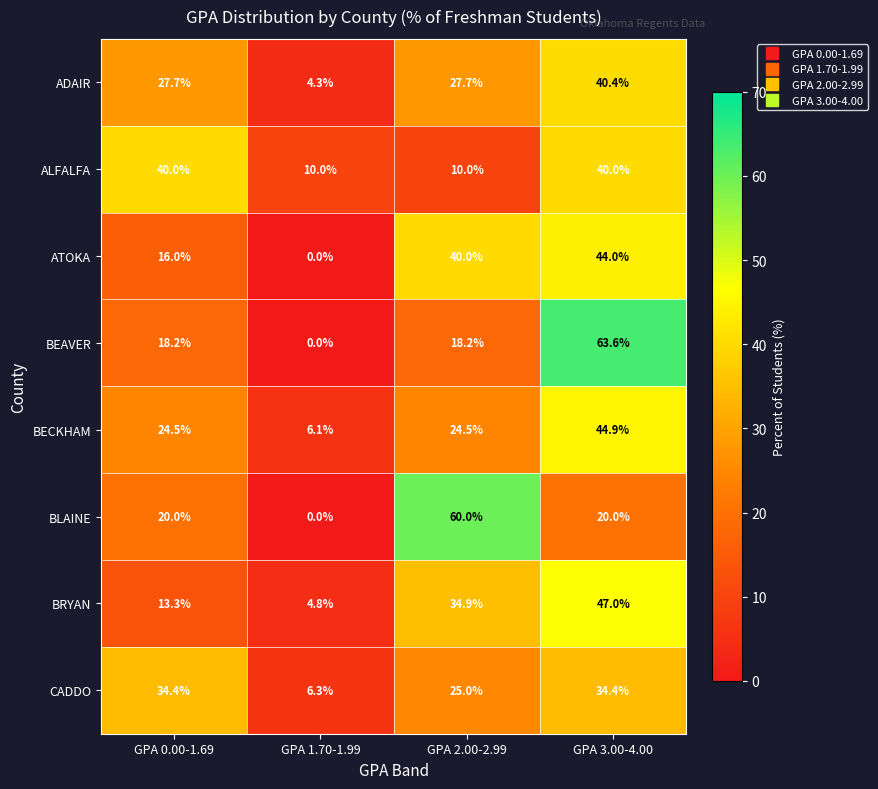

Is the value of BLAINE at GPA 3.00-4.00 greater than the value of BRYAN at GPA 0.00-1.69?

Yes